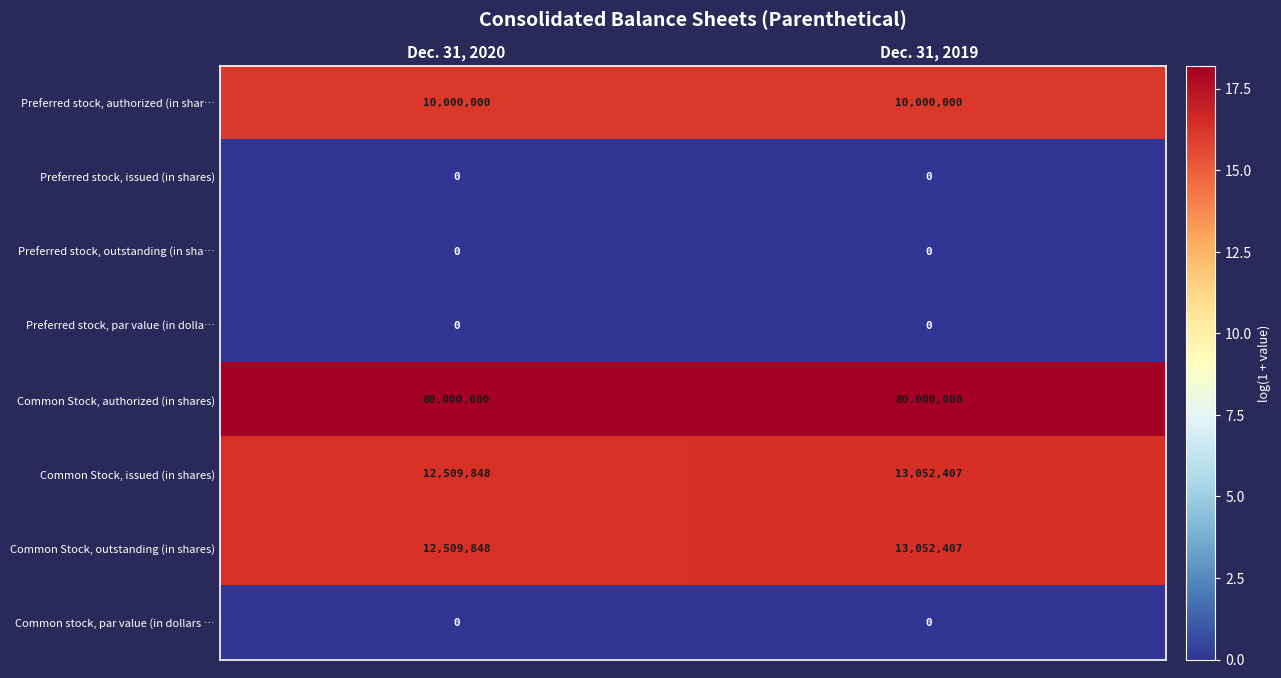

Reading left to right, list all the values displayed in this chart.

Preferred stock, authorized (in shar…: 10000000	10000000
Preferred stock, issued (in shares): 0	0
Preferred stock, outstanding (in sha…: 0	0
Preferred stock, par value (in dolla…: 0	0
Common Stock, authorized (in shares): 80000000	80000000
Common Stock, issued (in shares): 12509848	13052407
Common Stock, outstanding (in shares): 12509848	13052407
Common stock, par value (in dollars …: 0	0